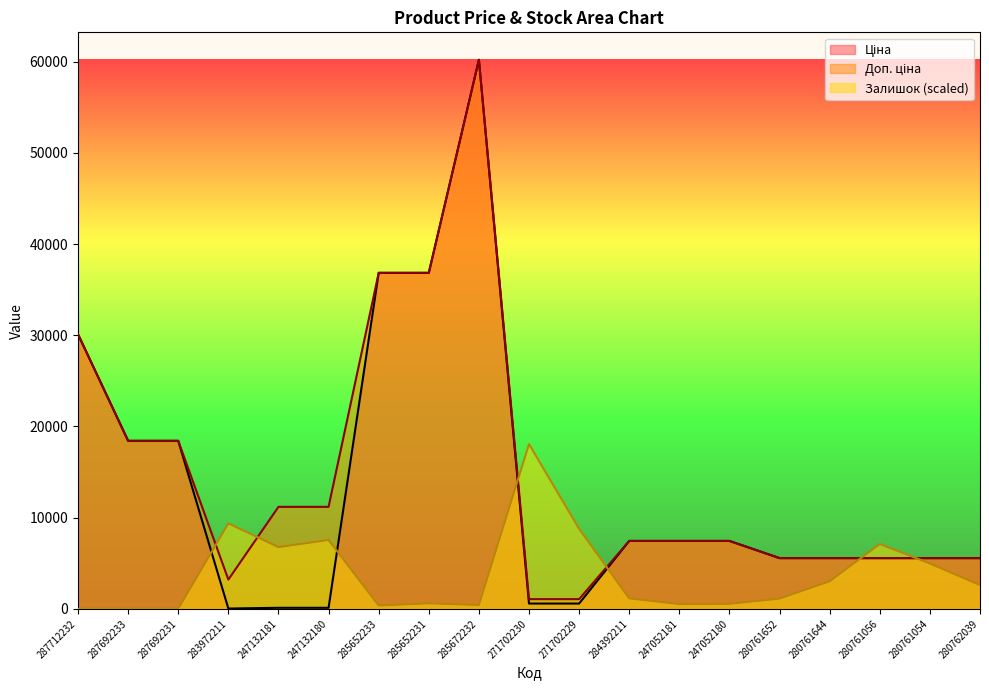

What is the lowest value of the Доп. ціна series?

1060.0